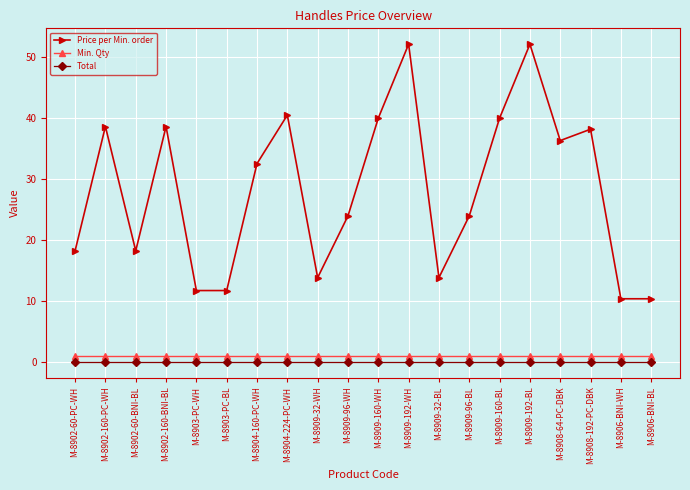

True or false: Total and Price per Min. order cross at least once.

False